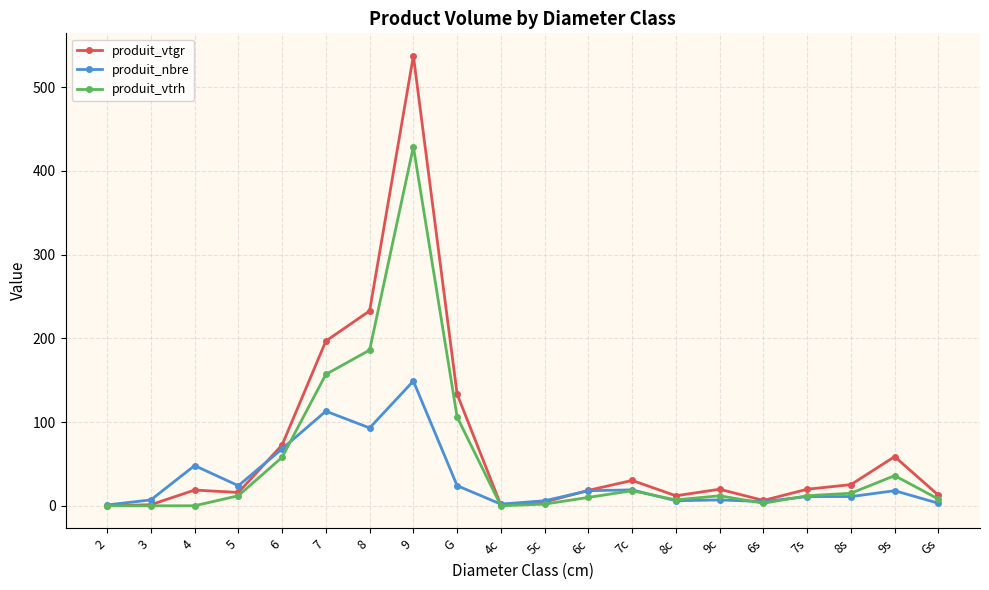

The value of produit_nbre at 9 is 149.0. True or false?

True